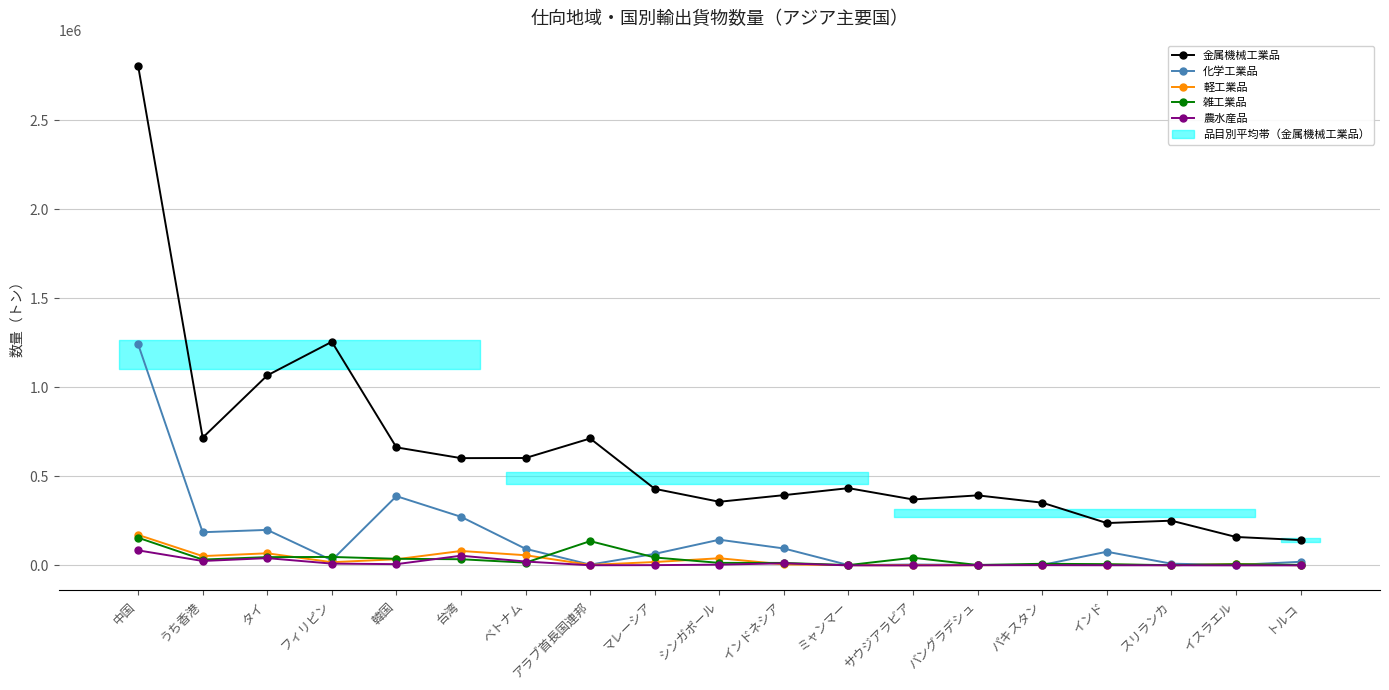

Which series has the largest total across all categories?

金属機械工業品